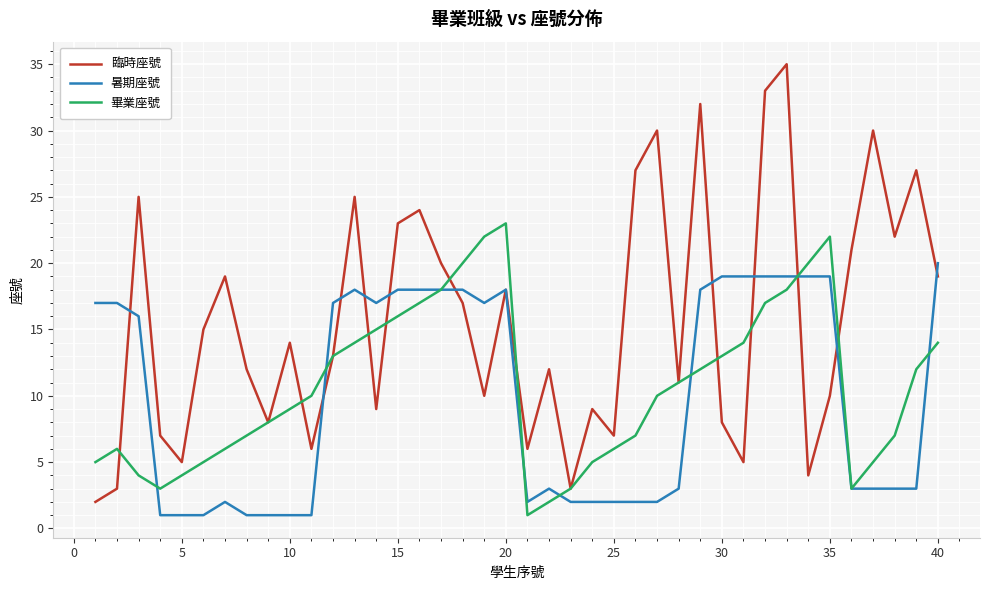

Reading left to right, transcribe all the data shown in this chart.

臨時座號: 2	3	25	7	5	15	19	12	8	14	6	13	25	9	23	24	20	17	10	18	6	12	3	9	7	27	30	11	32	8	5	33	35	4	10	21	30	22	27	19
暑期座號: 17	17	16	1	1	1	2	1	1	1	1	17	18	17	18	18	18	18	17	18	2	3	2	2	2	2	2	3	18	19	19	19	19	19	19	3	3	3	3	20
畢業座號: 5	6	4	3	4	5	6	7	8	9	10	13	14	15	16	17	18	20	22	23	1	2	3	5	6	7	10	11	12	13	14	17	18	20	22	3	5	7	12	14